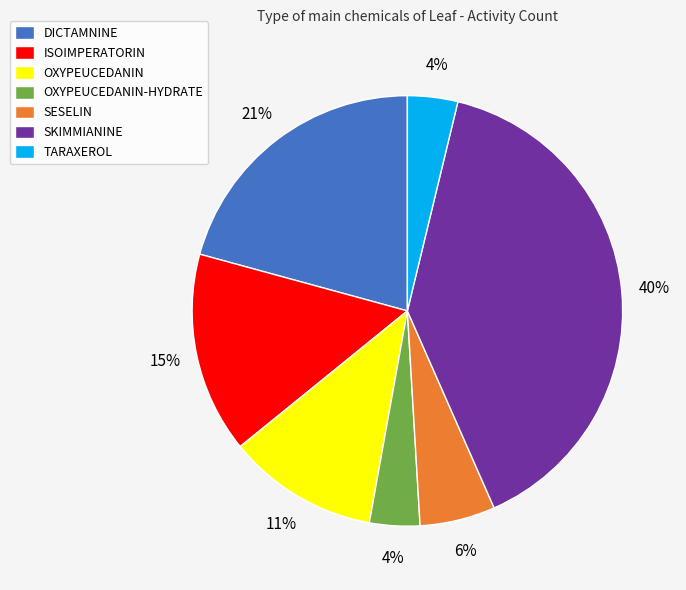

How many segments does this pie chart have?

7